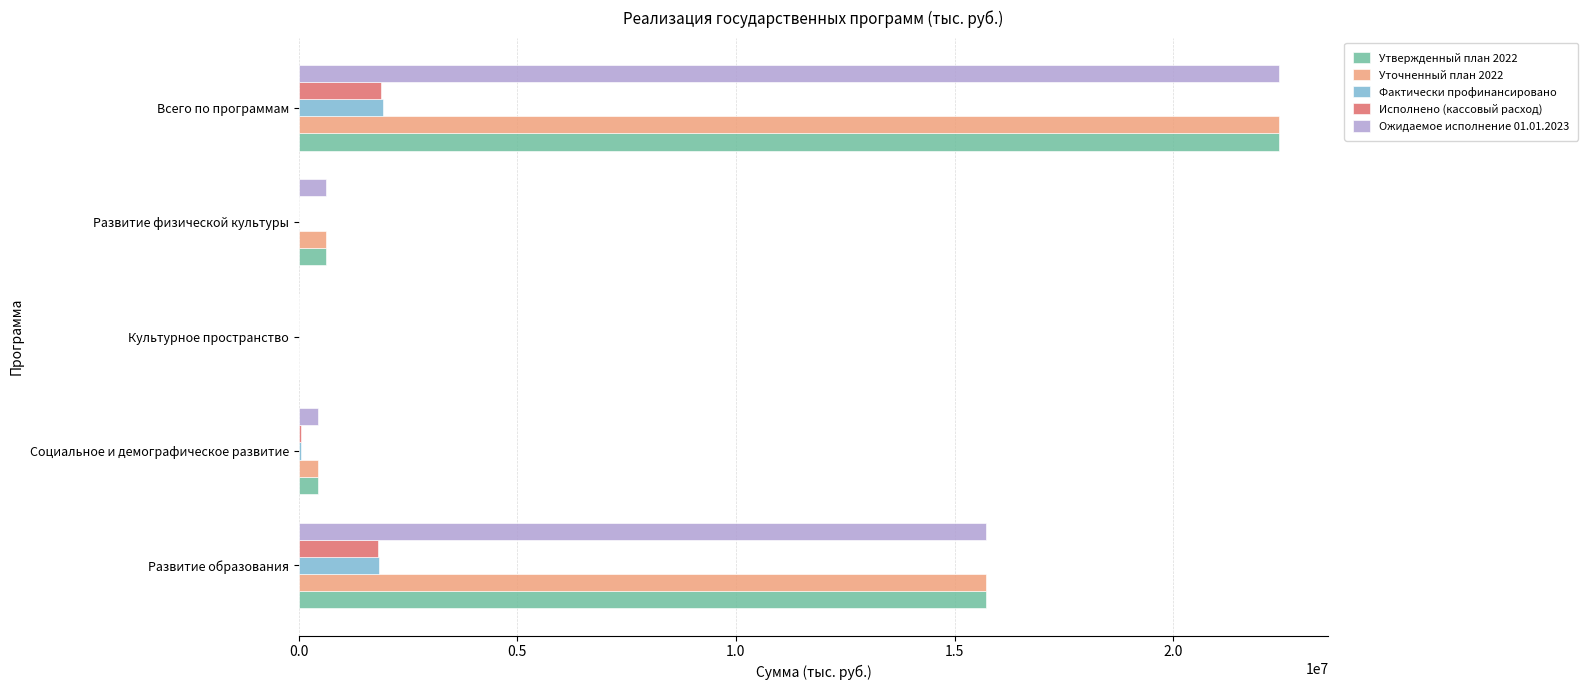

True or false: Фактически профинансировано has a value of 0.0 at Культурное пространство.

True